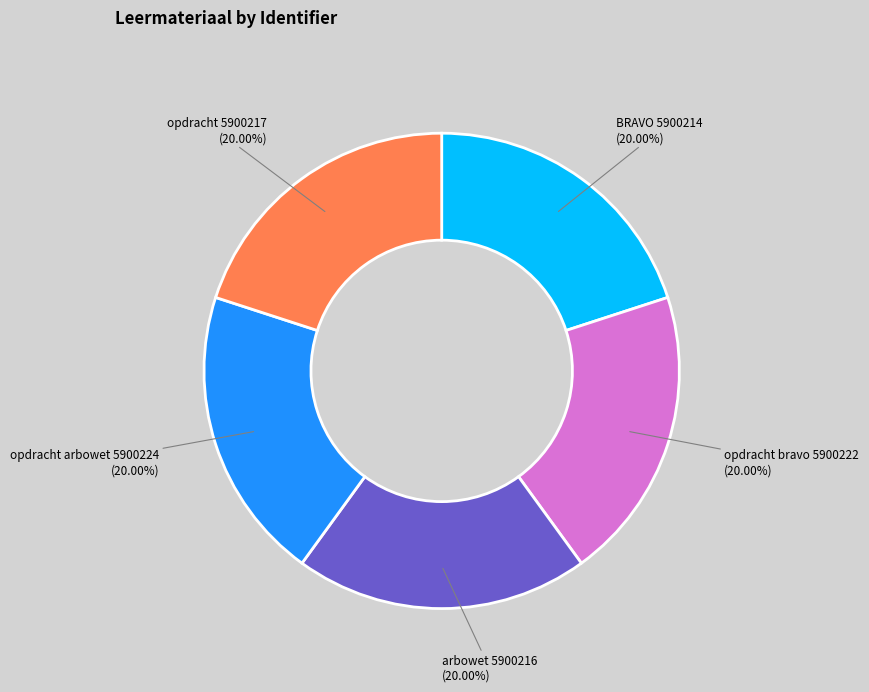

Does any single category account for the majority?

No